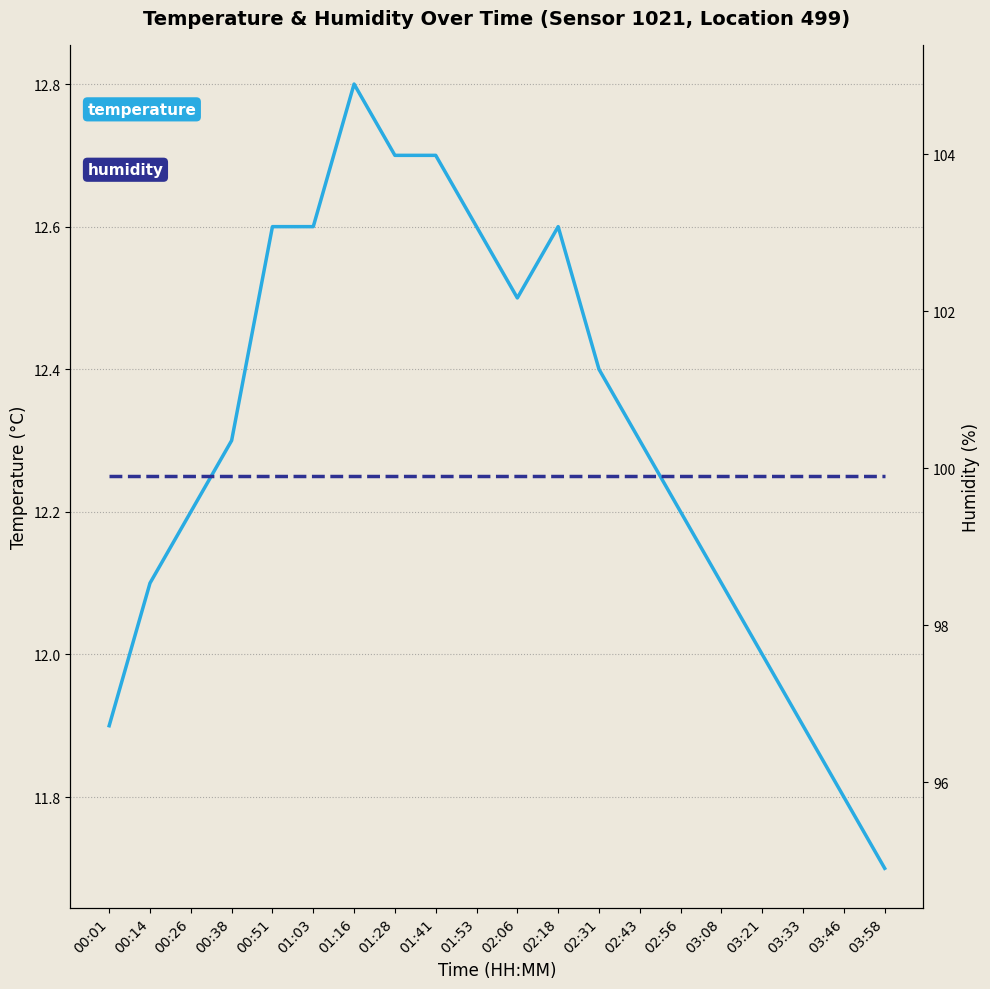

What is the value of the temperature point at the 17th from the left?

12.0